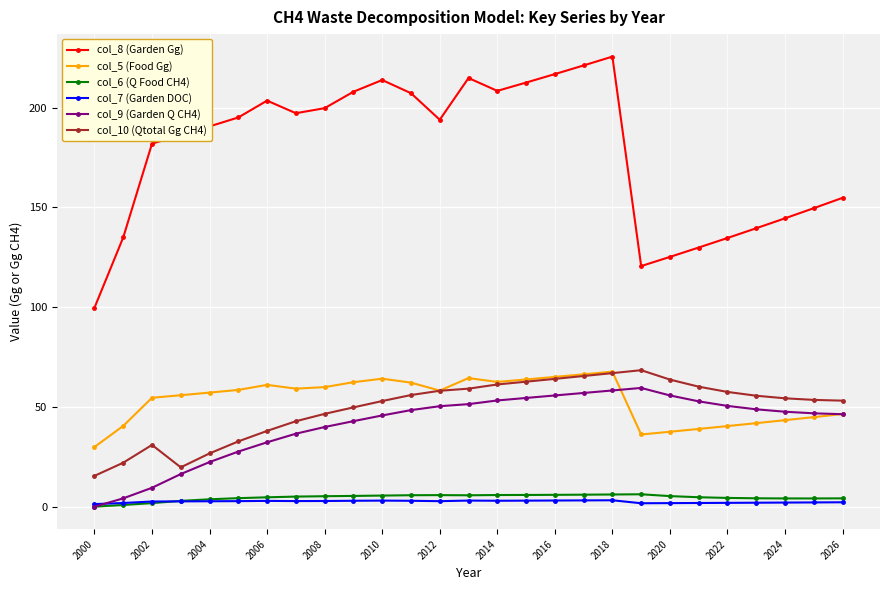

What is the value of the col_9 (Garden Q CH4) point at the 5th from the left?

22.4